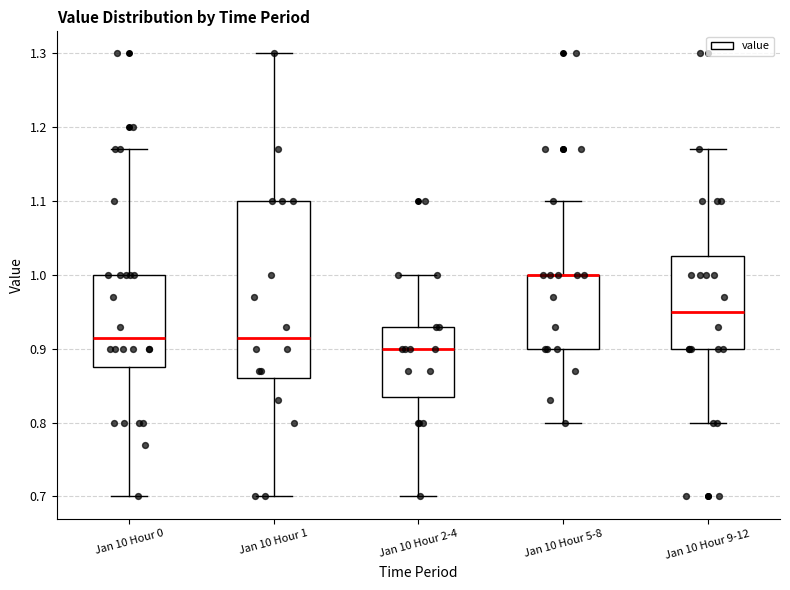

Reading left to right, transcribe this box plot: for each box, give where its median line is, the range the box spans, and where its two whiskers end, as read against the y-axis. The values are not printed on the chart, so give them approximately, as read against the axis.

Jan 10 Hour 0: median 0.92, box 0.88 to 1.00, whiskers 0.70 to 1.17
Jan 10 Hour 1: median 0.92, box 0.86 to 1.10, whiskers 0.70 to 1.30
Jan 10 Hour 2-4: median 0.90, box 0.84 to 0.93, whiskers 0.70 to 1.00
Jan 10 Hour 5-8: median 1.00 (drawn on the box's upper edge), box 0.90 to 1.00, whiskers 0.80 to 1.10
Jan 10 Hour 9-12: median 0.95, box 0.90 to 1.03, whiskers 0.80 to 1.17